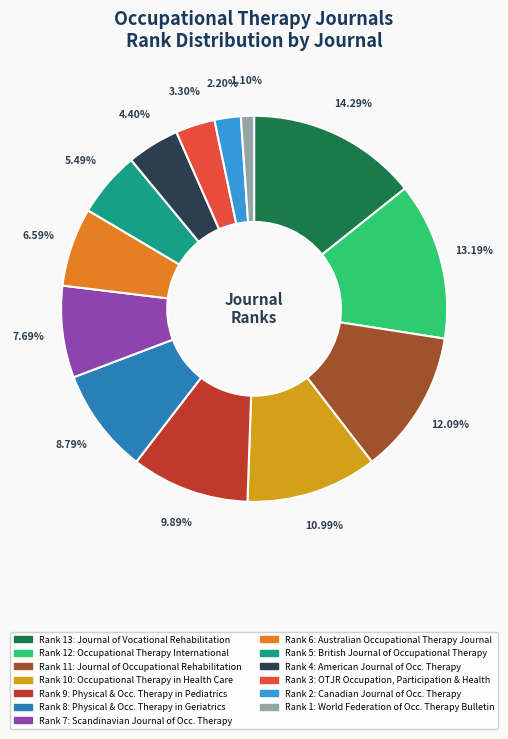

Is there a majority slice in this chart?

No